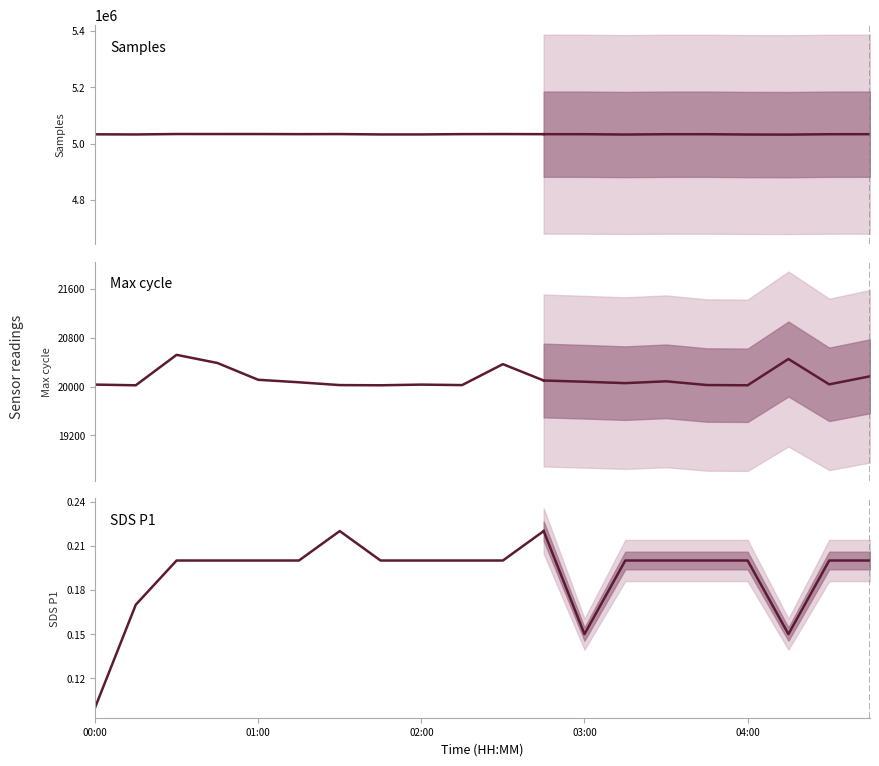

What is the sum of all SDS P1 values?

2.3